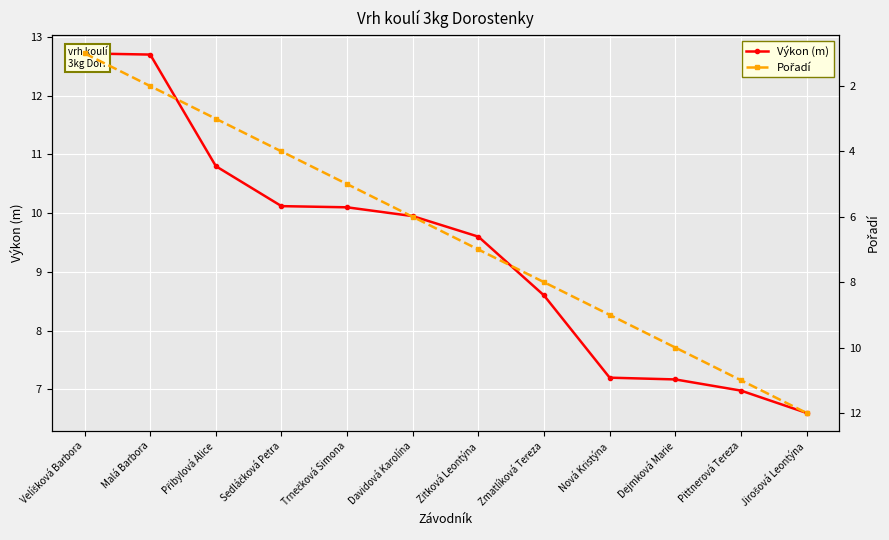

Where does the Výkon (m) series first go above 9?

Velíšková Barbora